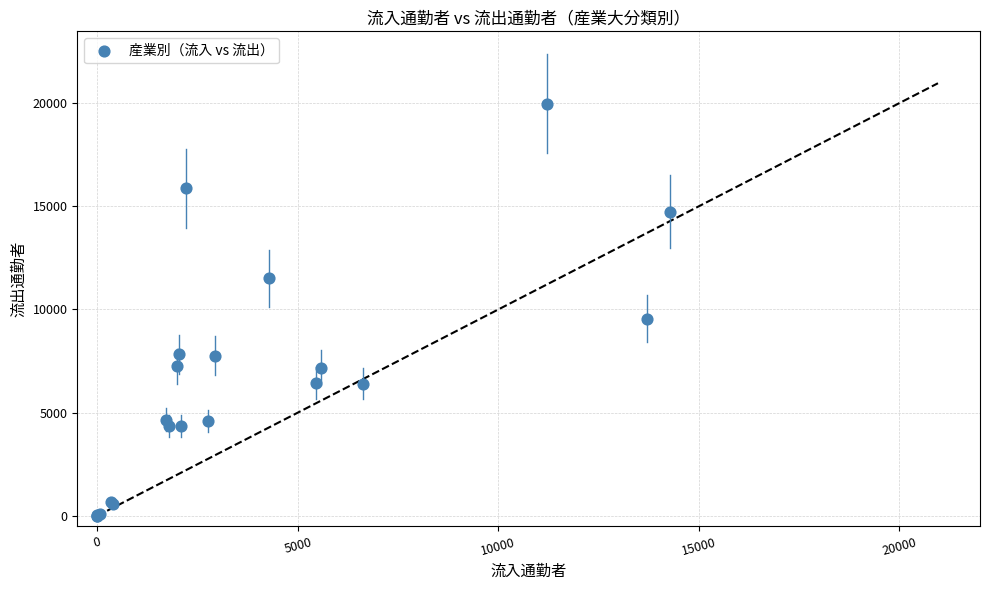

What Y value in the scatter plot is closest to 9985?

9548